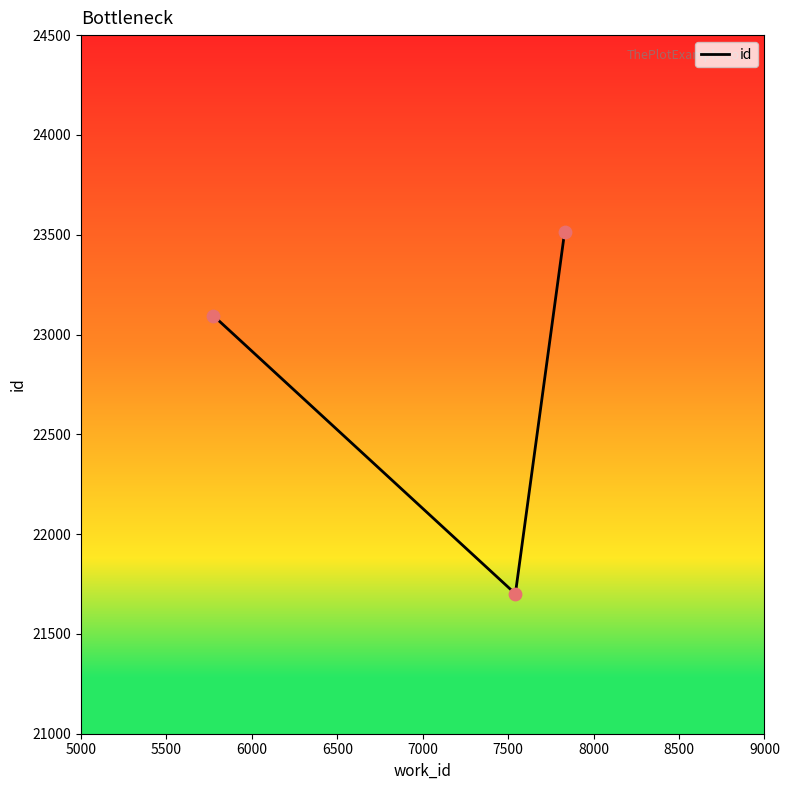

What is the difference between the maximum and minimum values?

1811